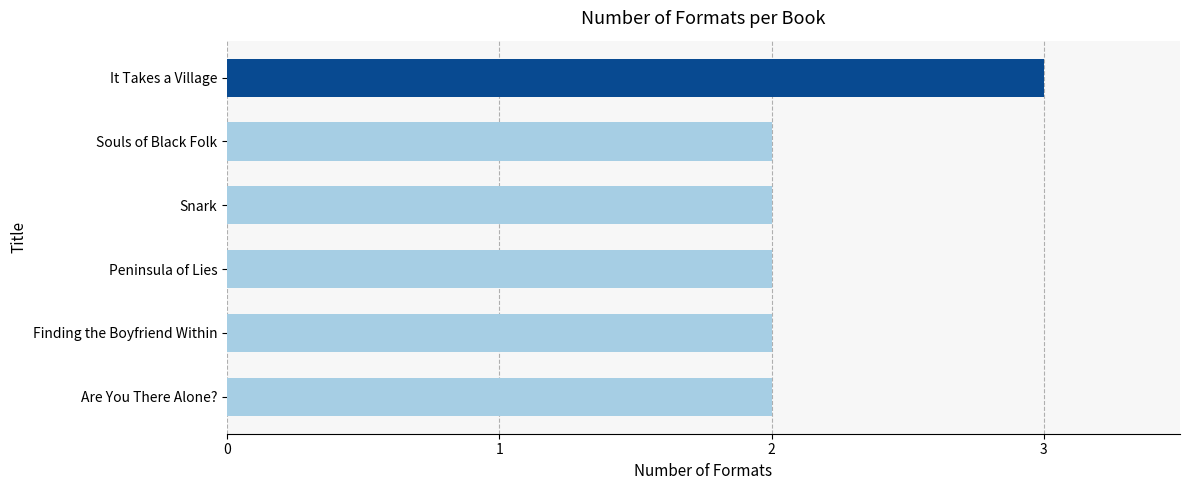

Reading top to bottom, list all the values displayed in this chart.

It Takes a Village=3	Souls of Black Folk=2	Snark=2	Peninsula of Lies=2	Finding the Boyfriend Within=2	Are You There Alone?=2